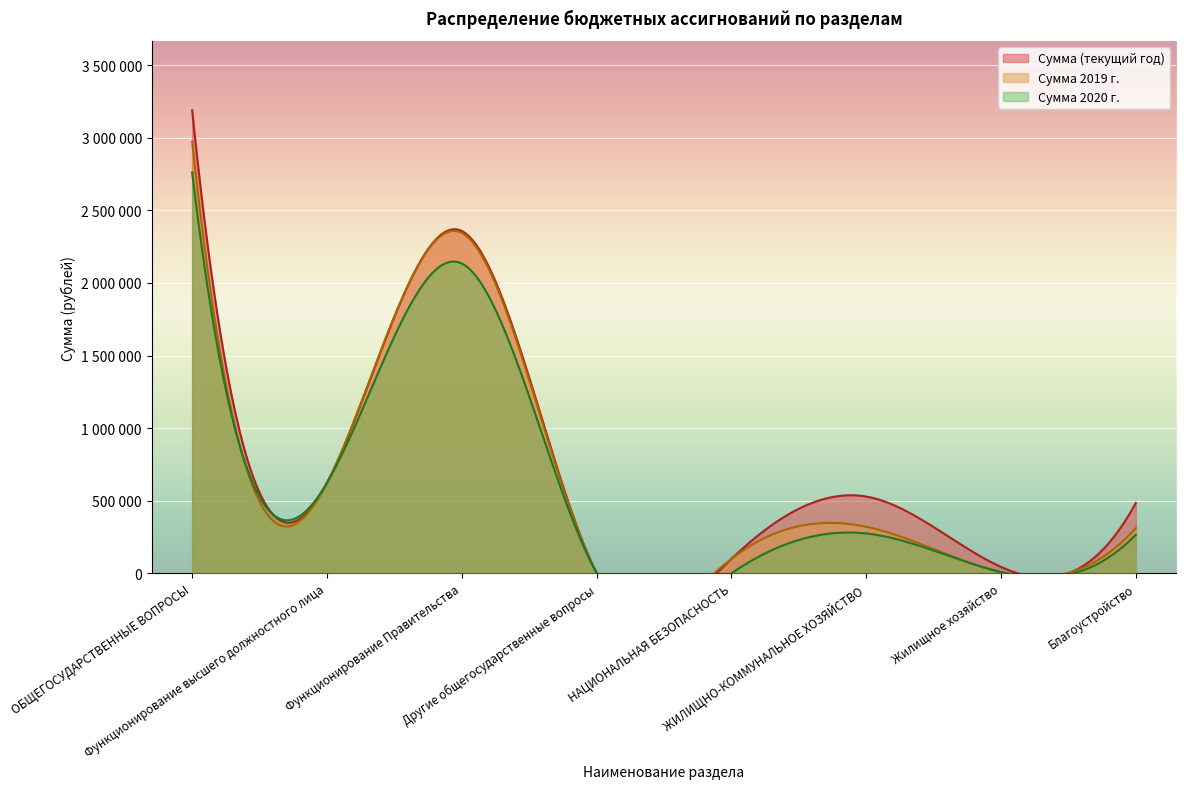

Where is the first local minimum for Сумма 2020 г.?

Функционирование высшего должностного лица